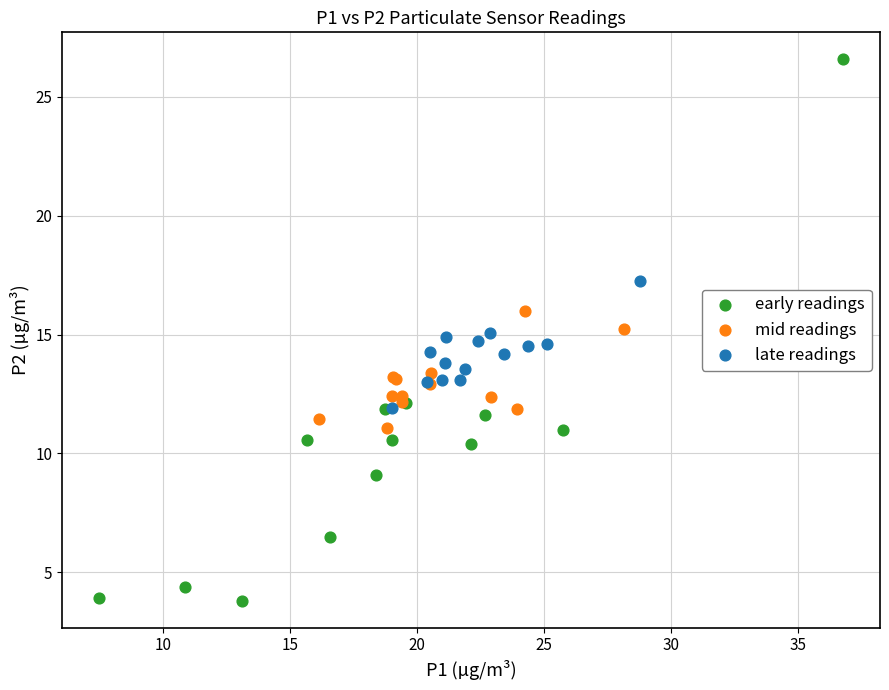

Which series reaches the minimum Y coordinate?

early readings